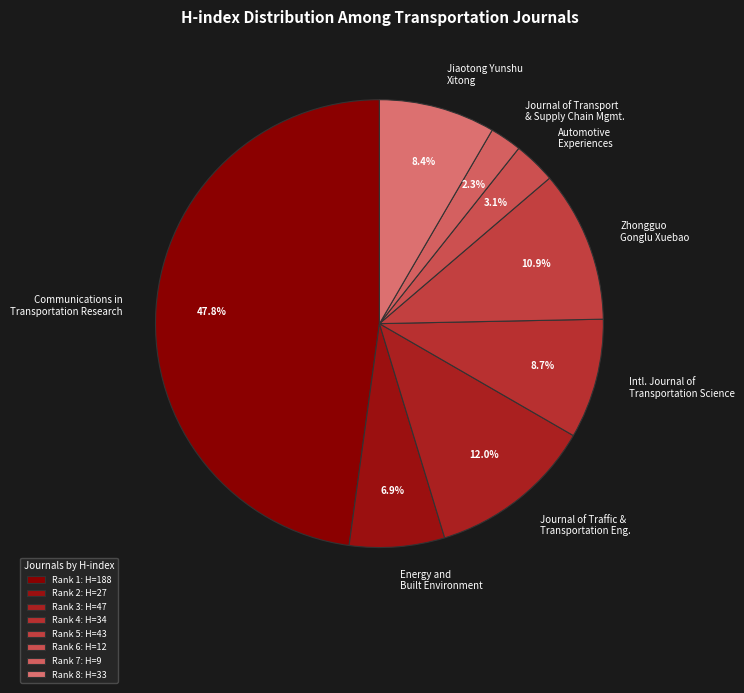

To the nearest percent, what percentage of the pie is Zhongguo Gonglu Xuebao?

11%